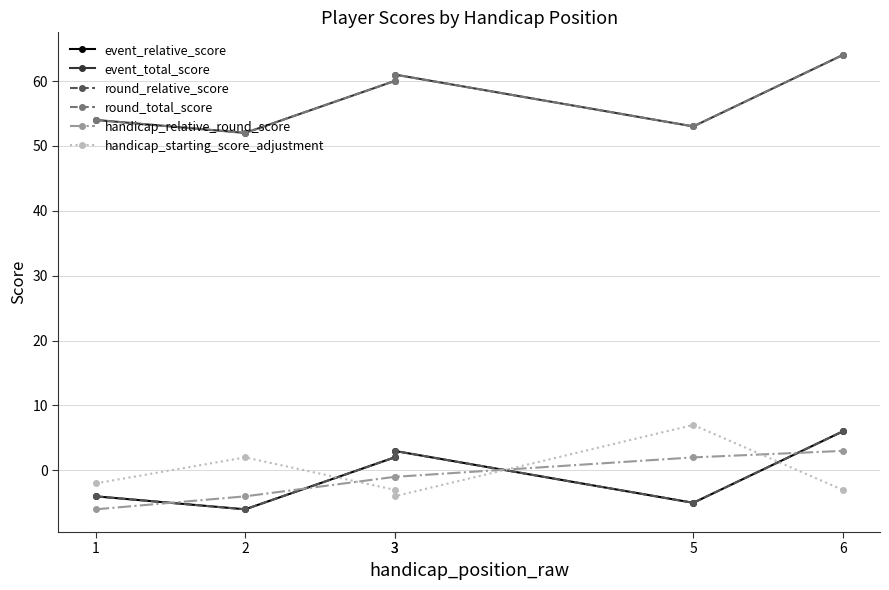

At which label does event_relative_score first exceed 2?

3